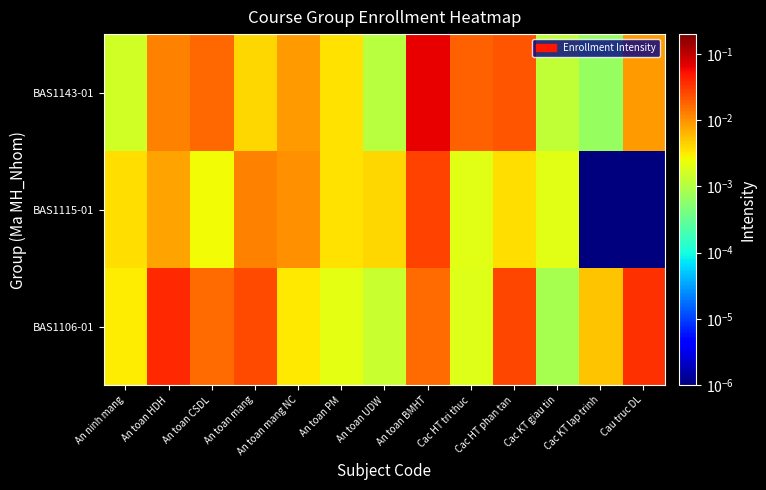

Which label corresponds to the smallest value in the chart?

Cac KT lap trinh